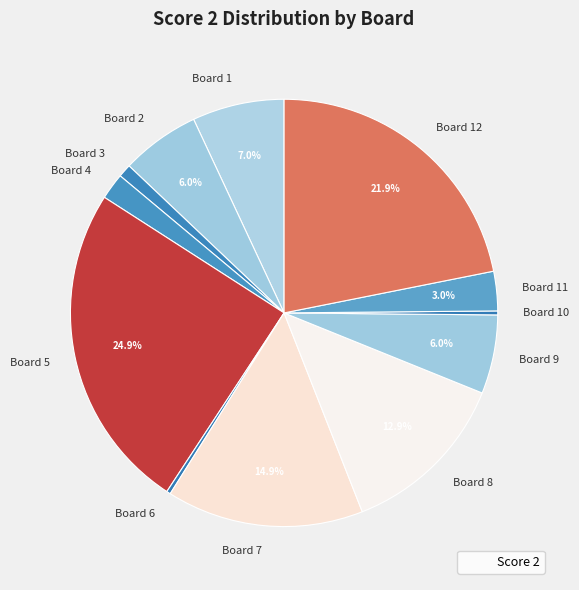

To the nearest percent, what is the difference between the largest and smallest slice percentages?

25%